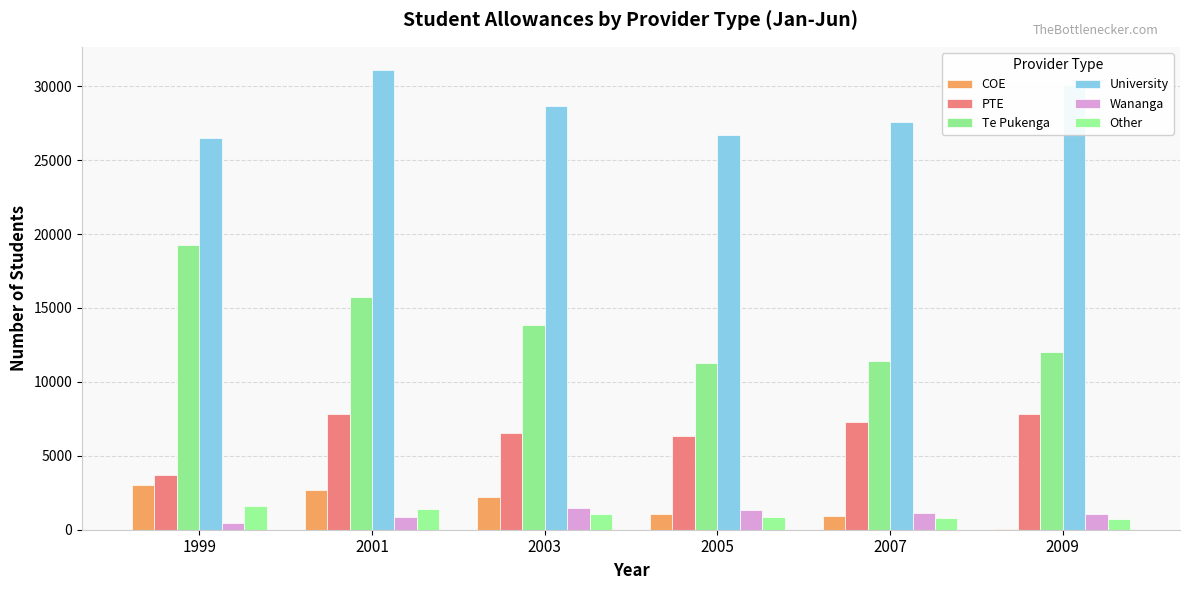

What are all the series names shown in the legend?

COE, PTE, Te Pukenga, University, Wananga, Other